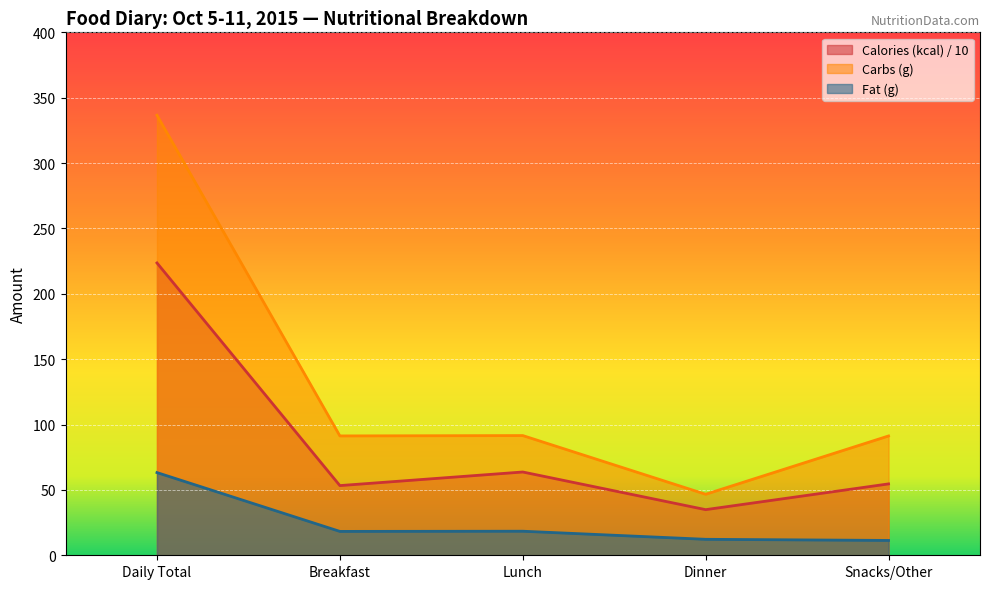

How many values in the Carbs (g) series are below 91?

1